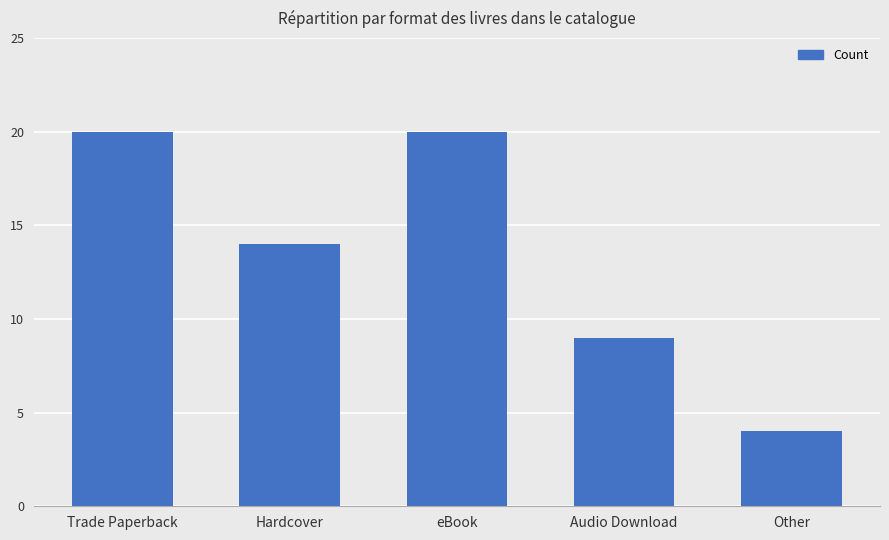

Reading right to left, what are all the values shown in this chart?

4	9	20	14	20